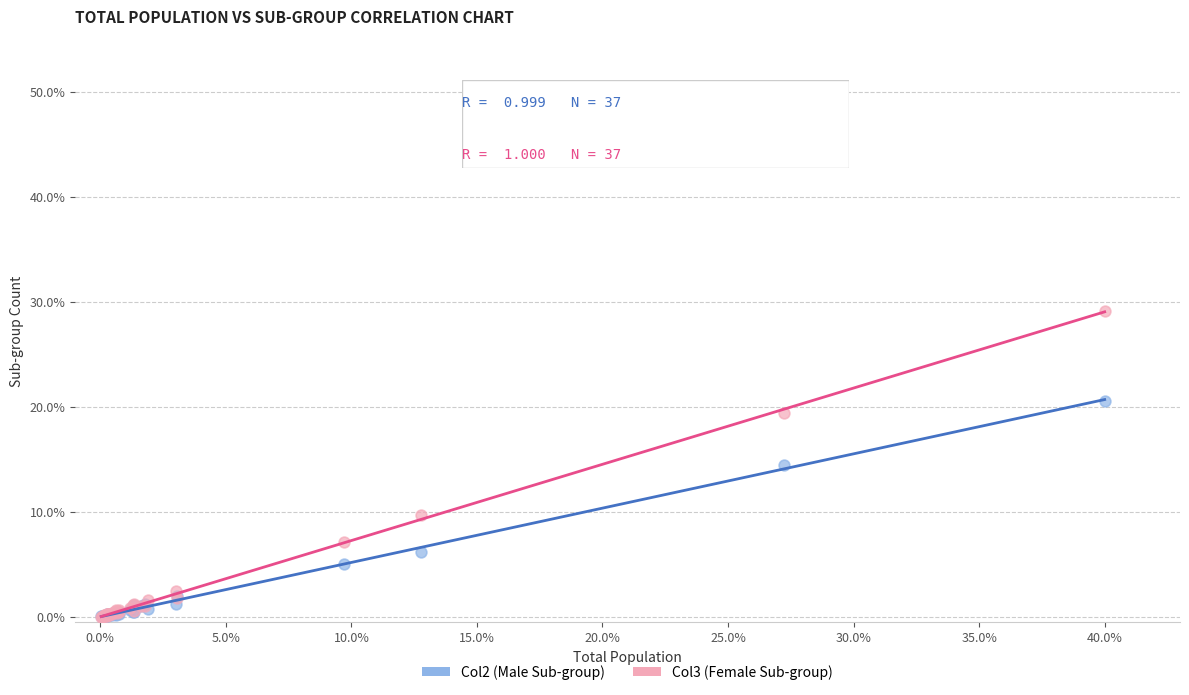

What are all the series names shown in the legend?

Col2 (Male Sub-group), Col3 (Female Sub-group)